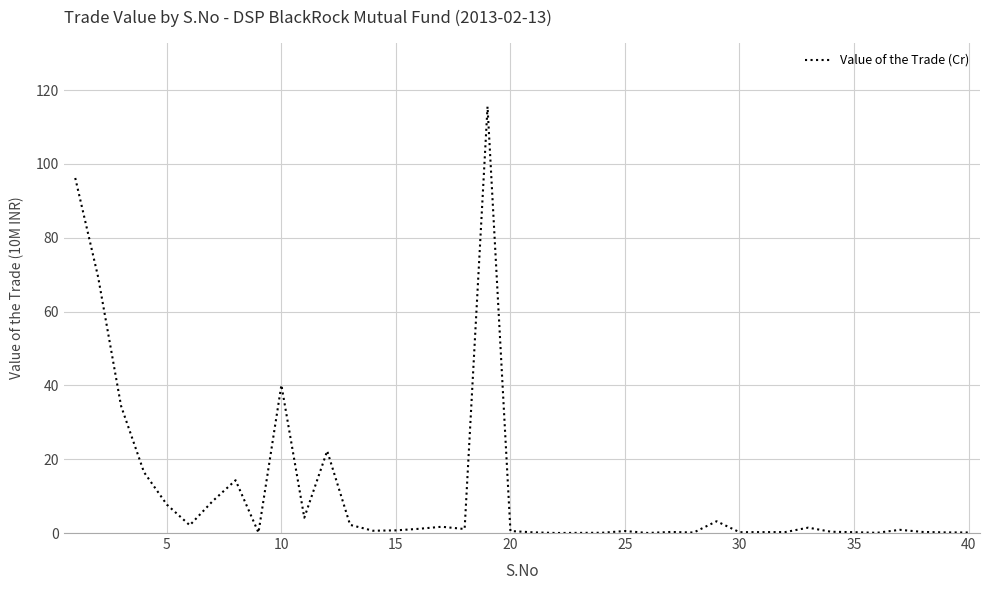

What is the difference between the maximum and minimum values?

115.5